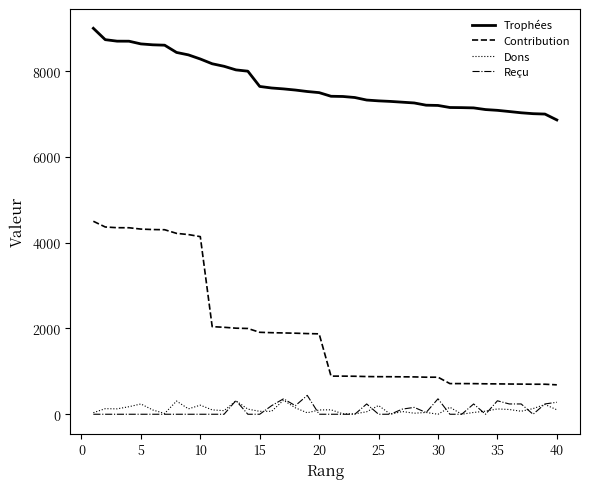

Does the chart display data point markers on the line(s)?

No